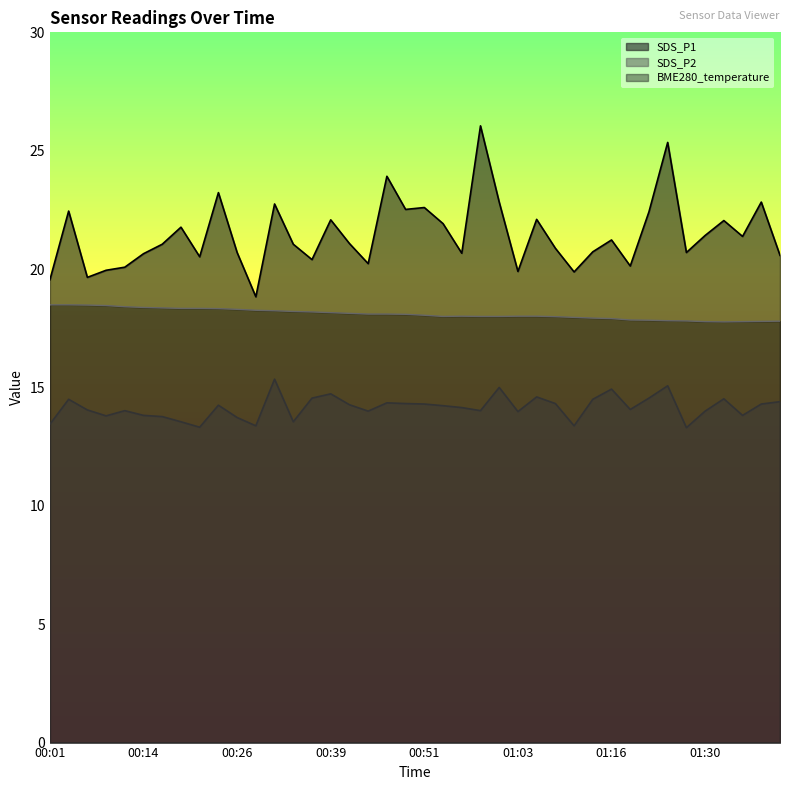

Which series has the widest spread of values?

SDS_P1